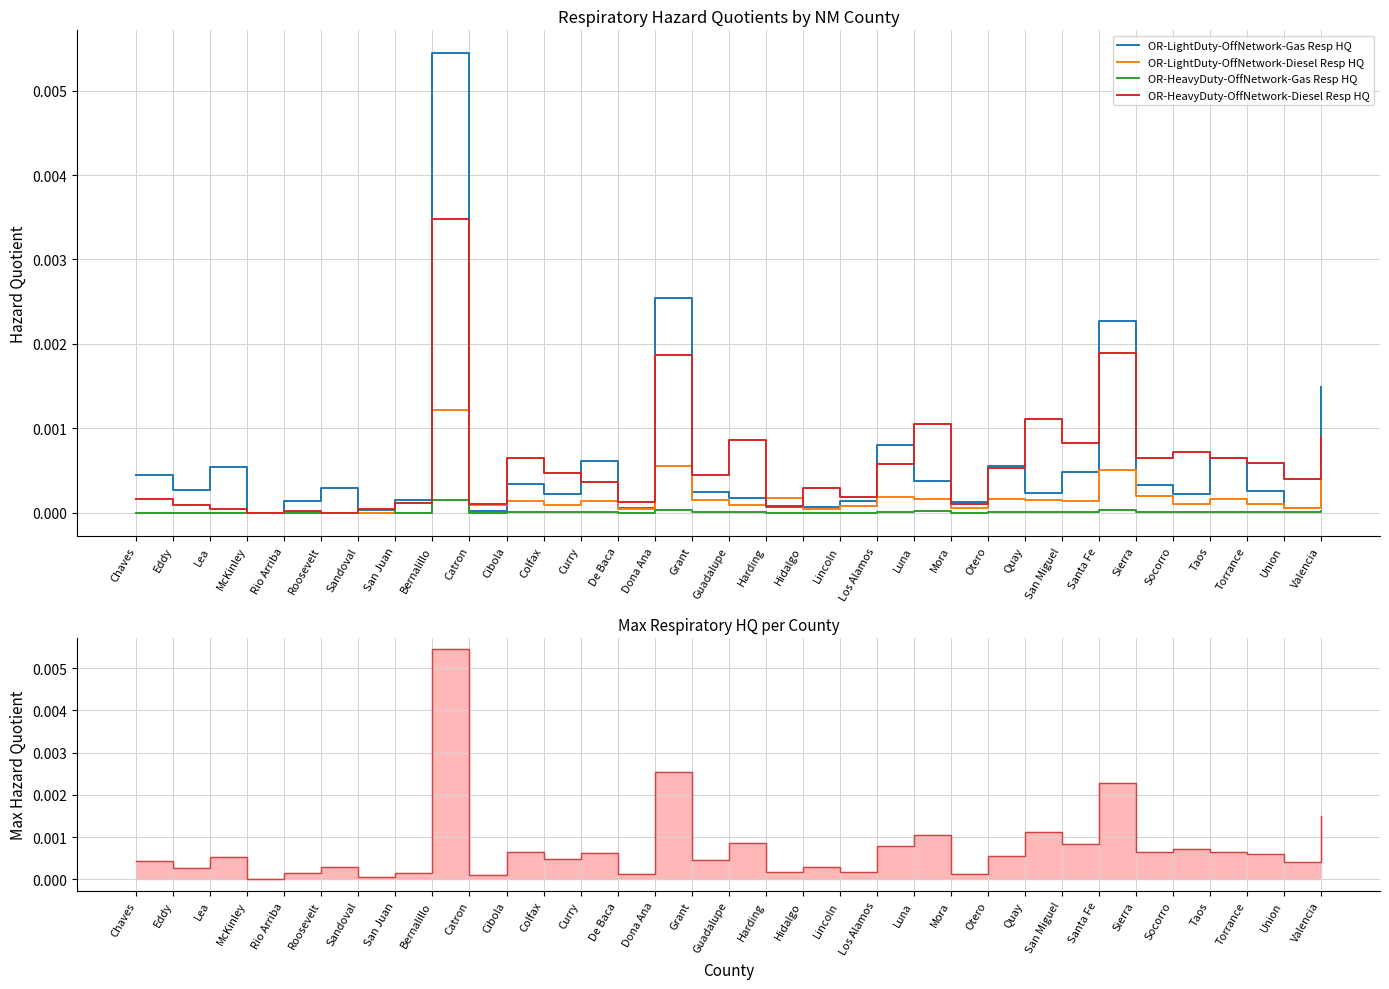

At which category does OR-LightDuty-OffNetwork-Gas Resp HQ reach its first local peak?

Lea